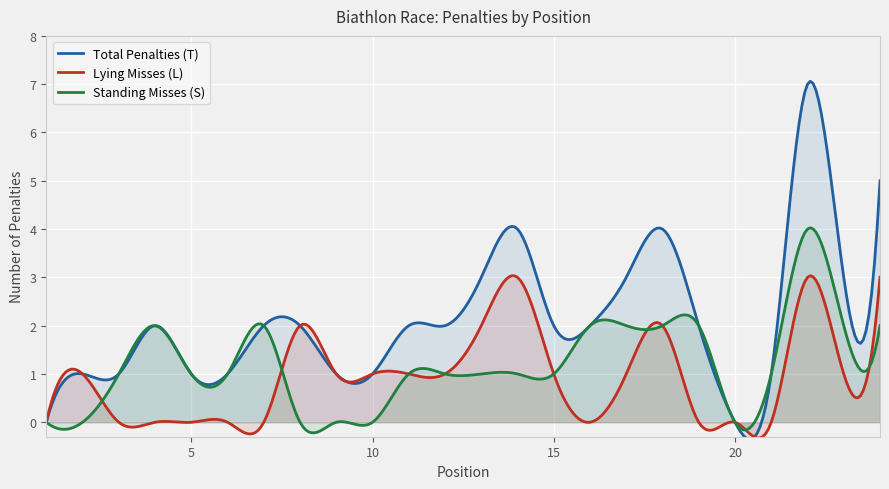

What is the difference between the maximum and minimum values in the Lying Misses (L) series?

3.4